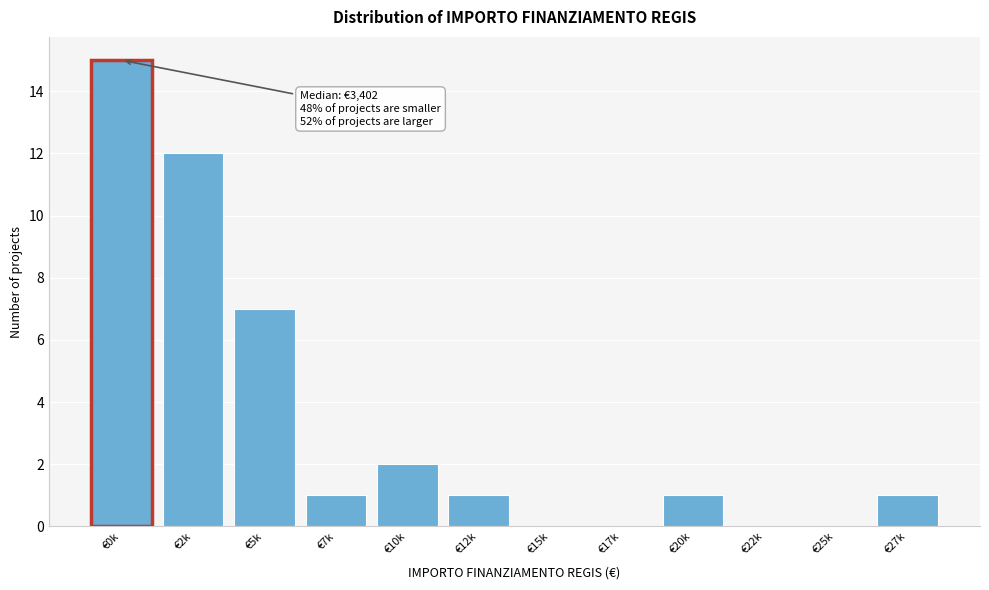

Reading left to right, list all the values displayed in this chart.

€0k=15	€2k=12	€5k=7	€7k=1	€10k=2	€12k=1	€15k=0	€17k=0	€20k=1	€22k=0	€25k=0	€27k=1